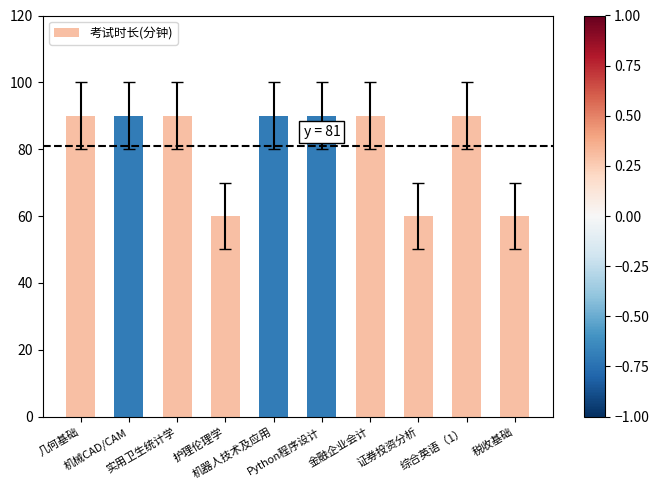

What is the value of the 1st bar from the left?

90